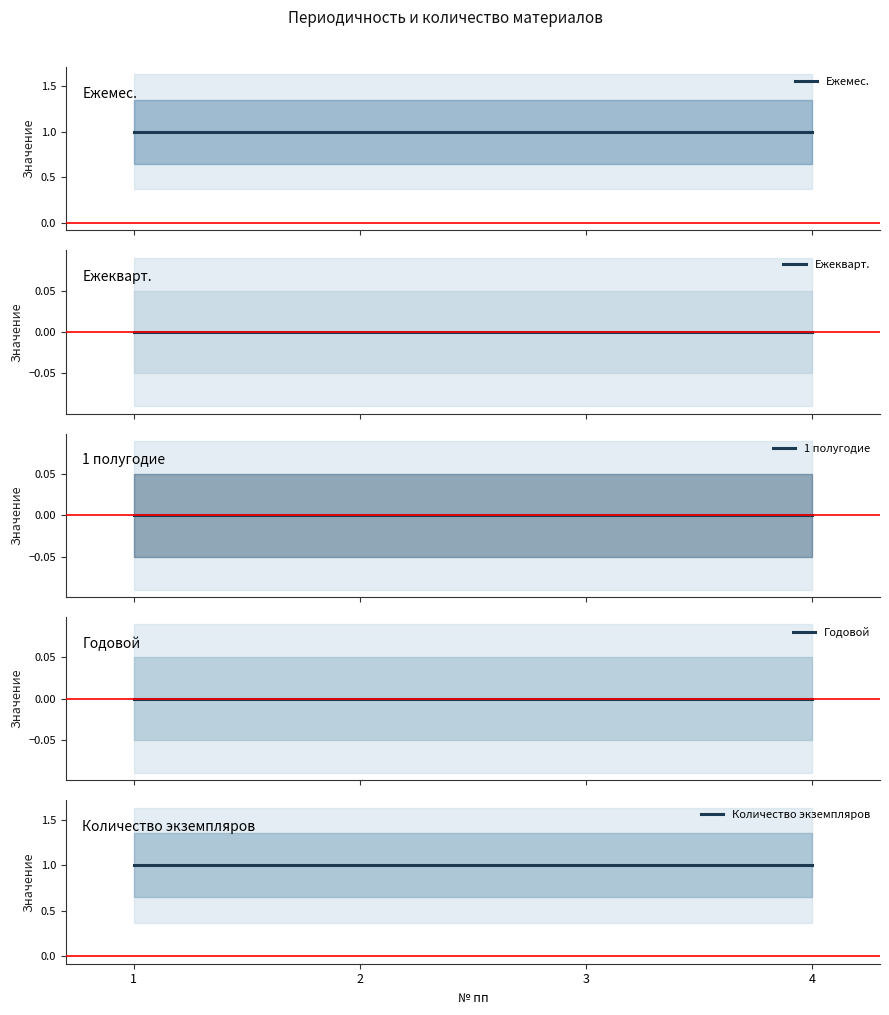

At how many categories does at least one series exceed 0?

4